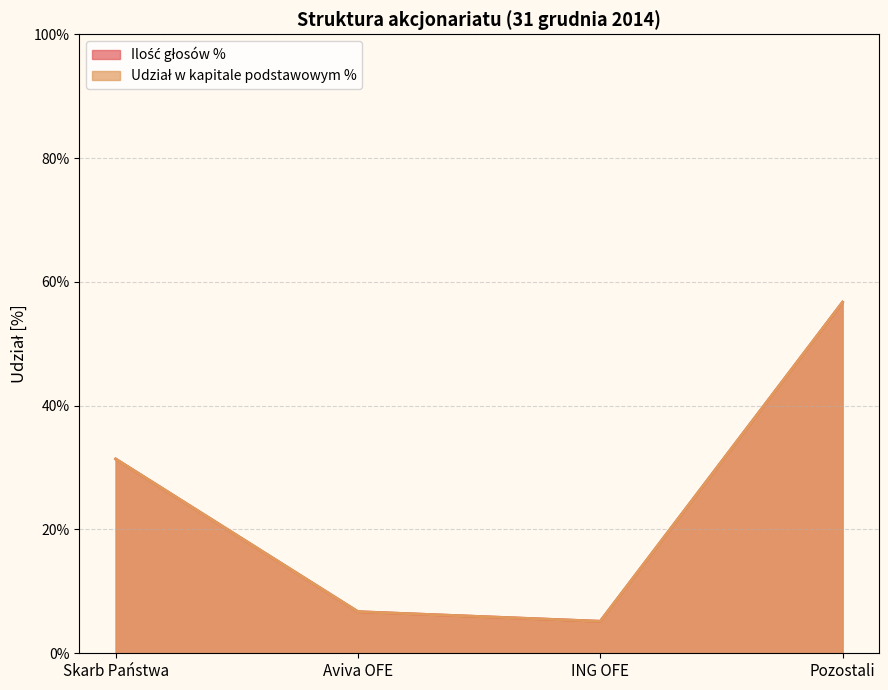

True or false: Ilość głosów % has a value of 11.7 at Pozostali.

False